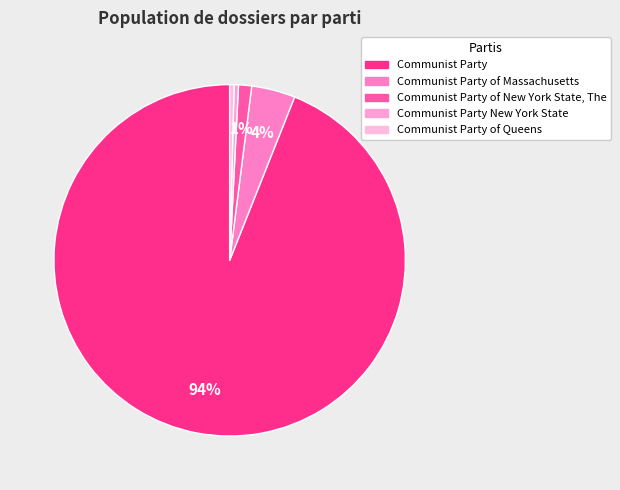

How many segments does this pie chart have?

5